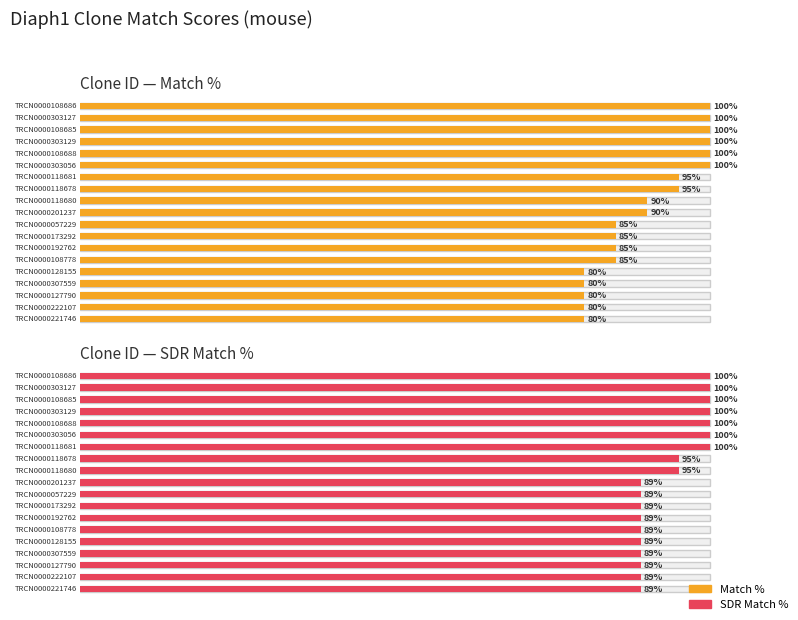

At which label is SDR Match % closest to 94?

TRCN0000118678